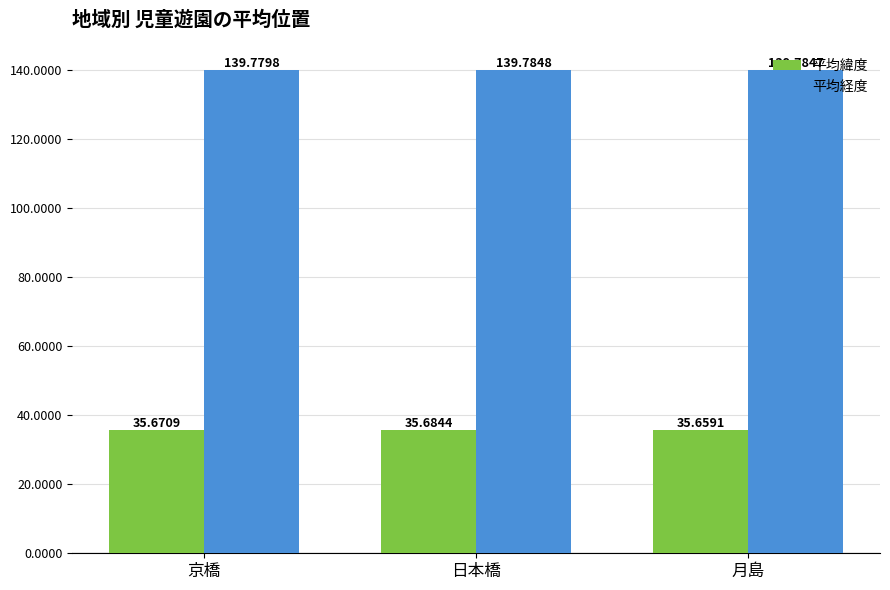

Does the chart contain any negative values?

No